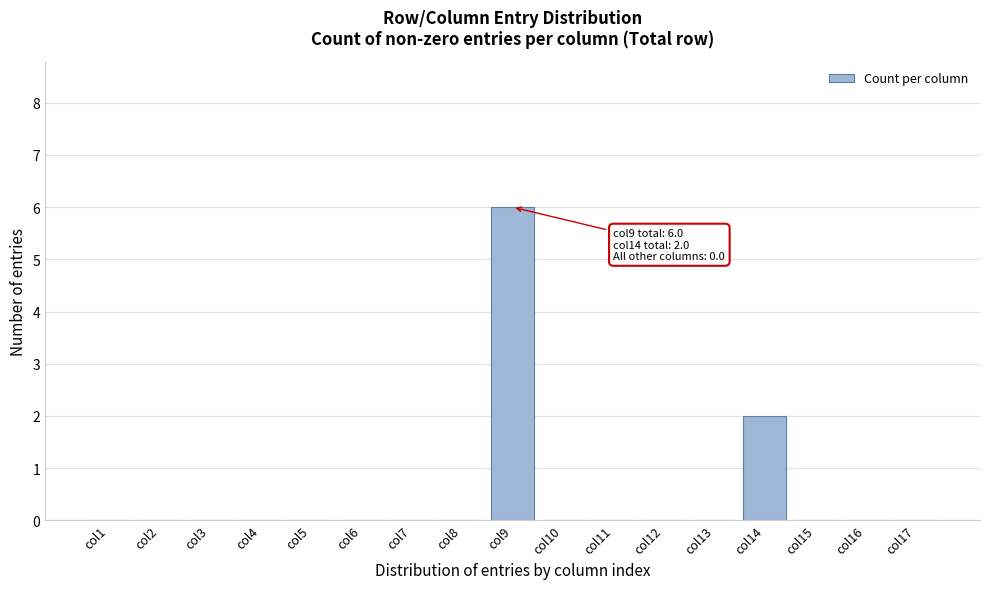

Reading left to right, transcribe all the data shown in this chart.

col1=0	col2=0	col3=0	col4=0	col5=0	col6=0	col7=0	col8=0	col9=6	col10=0	col11=0	col12=0	col13=0	col14=2	col15=0	col16=0	col17=0